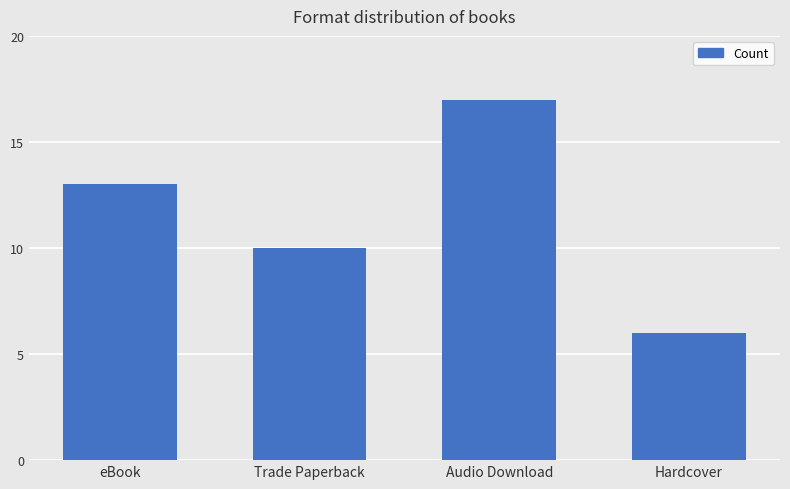

What is the change in value from eBook to Trade Paperback?

-3